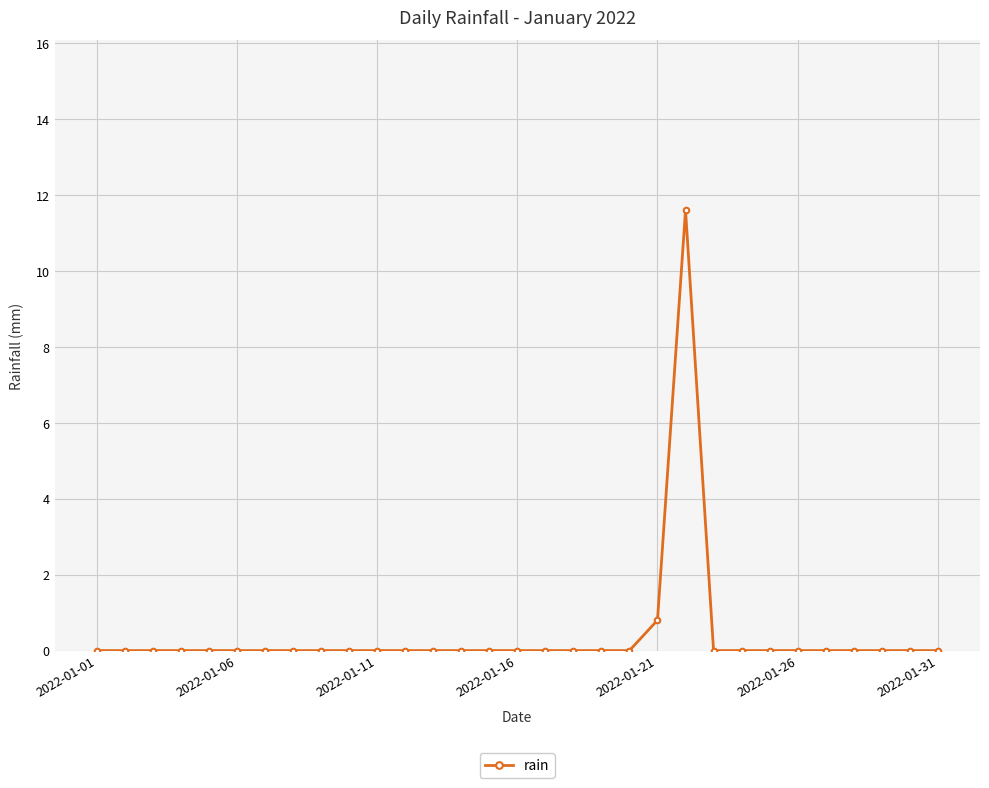

Reading right to left, extract all data points from this chart.

0.0	0.0	0.0	0.0	0.0	0.0	0.0	0.0	0.0	11.6	0.8	0.0	0.0	0.0	0.0	0.0	0.0	0.0	0.0	0.0	0.0	0.0	0.0	0.0	0.0	0.0	0.0	0.0	0.0	0.0	0.0